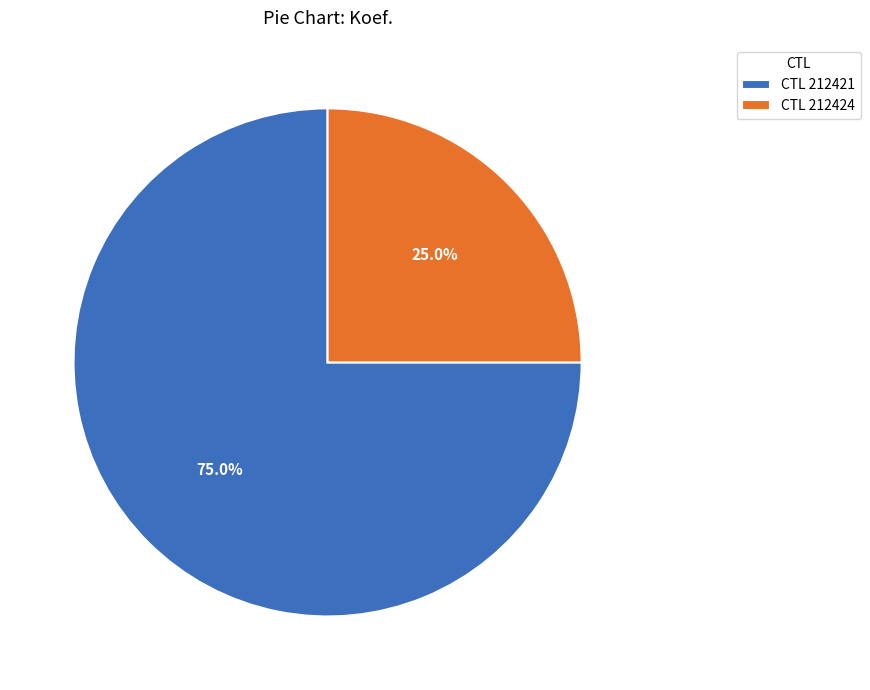

What is the largest slice in the pie chart?

CTL 212421